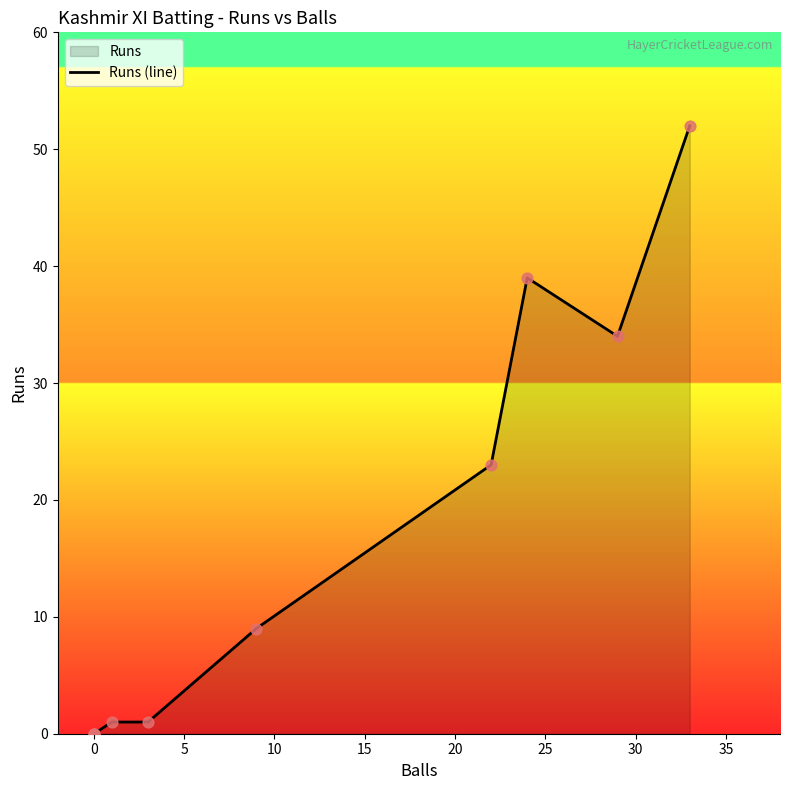

Which has a higher value, 5 or 0?

5